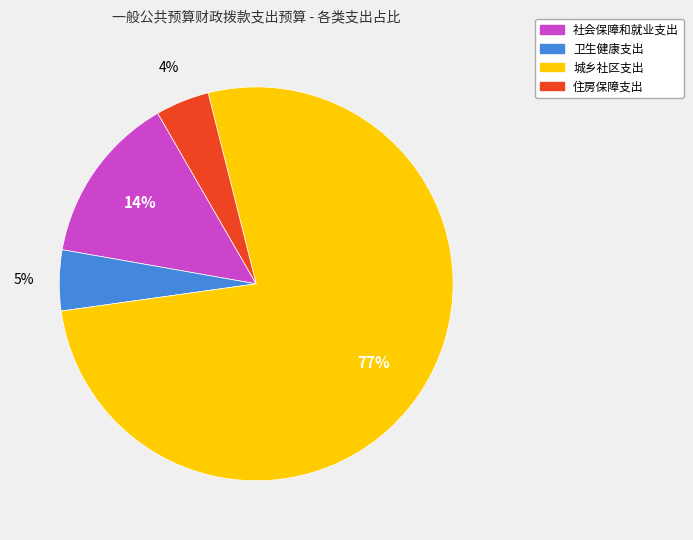

How many segments does this pie chart have?

4